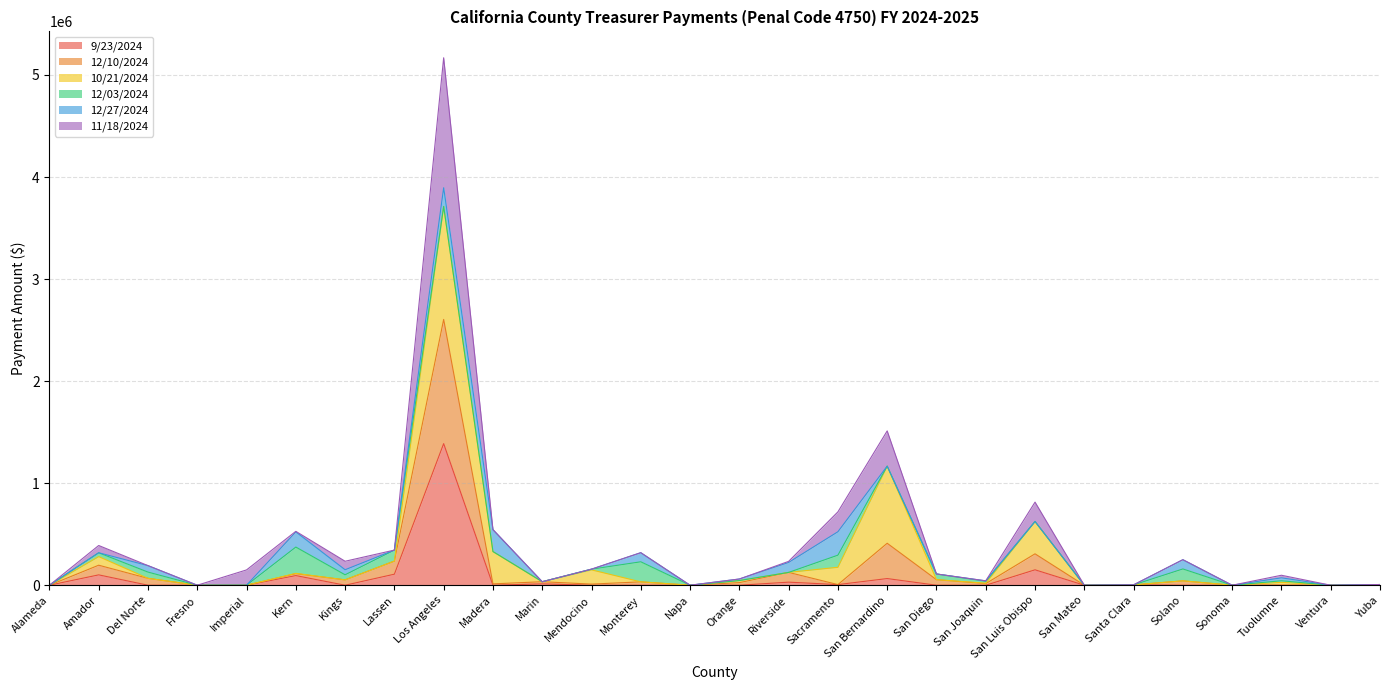

What is the difference between the maximum and second lowest values in the 9/23/2024 series?

1387792